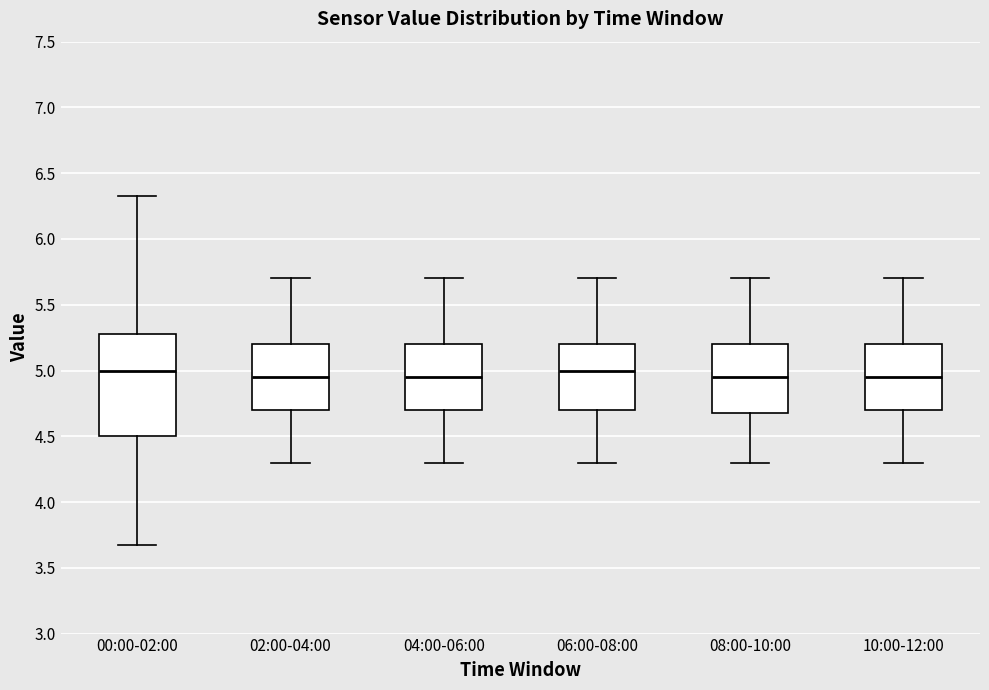

Which box is the tallest, from its lower edge to its upper edge?

00:00-02:00